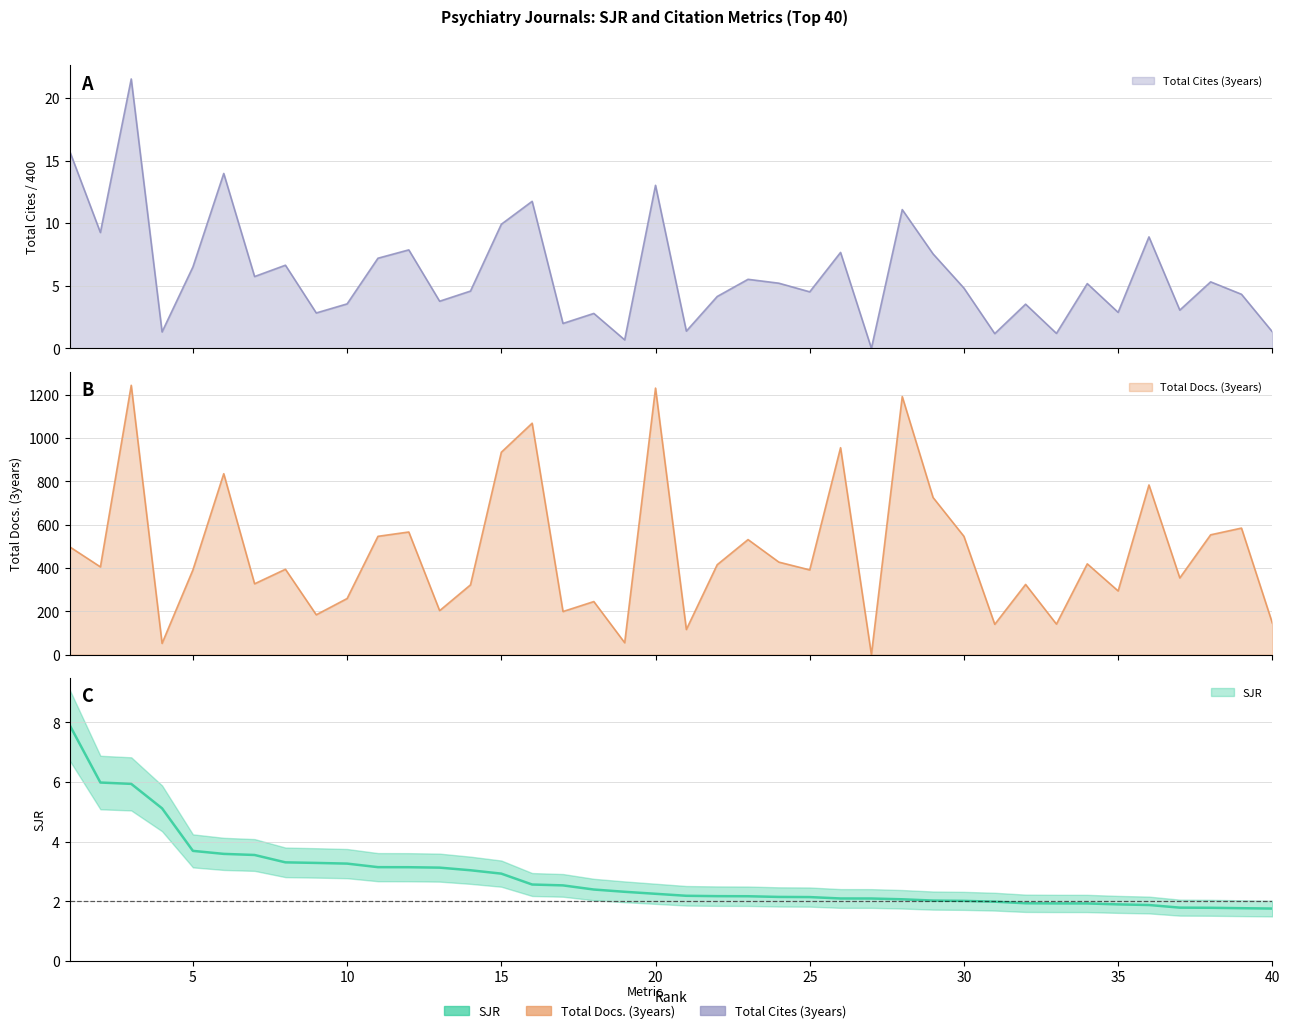

List the series in order of their peak value, highest first.

Total Docs. (3years), Total Cites (3years), SJR